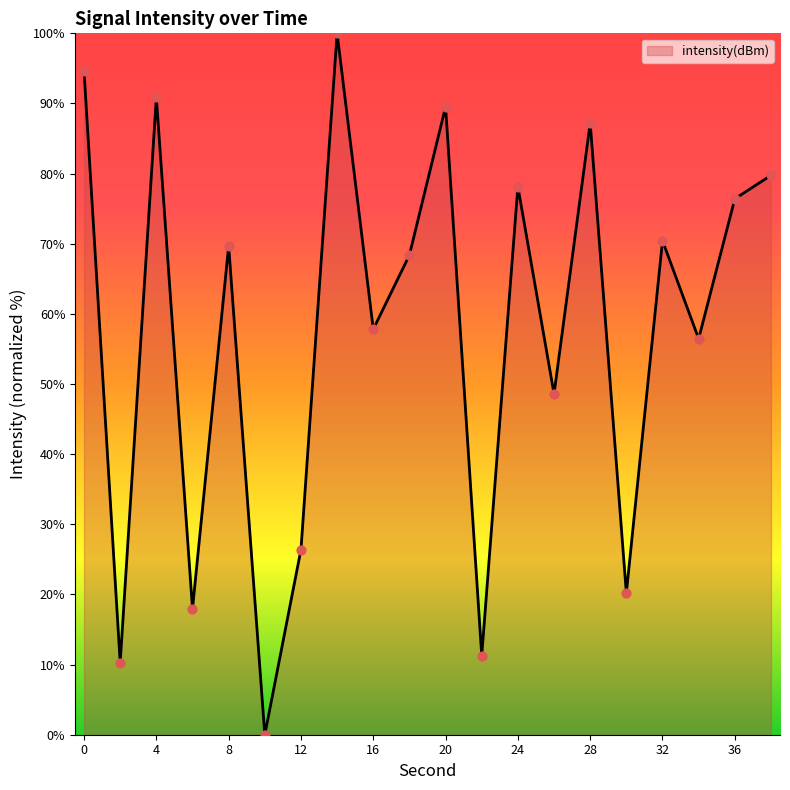

What is the difference between the maximum and minimum values?

100.0